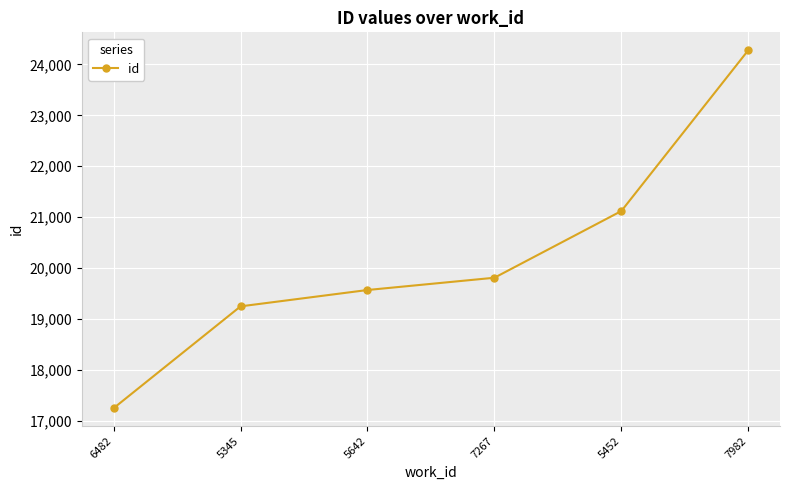

Reading left to right, extract all data points from this chart.

17248	19248	19569	19810	21120	24279